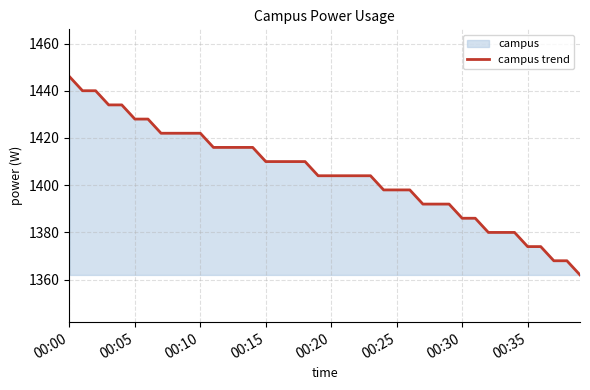

What is the difference between the maximum and minimum values?

84